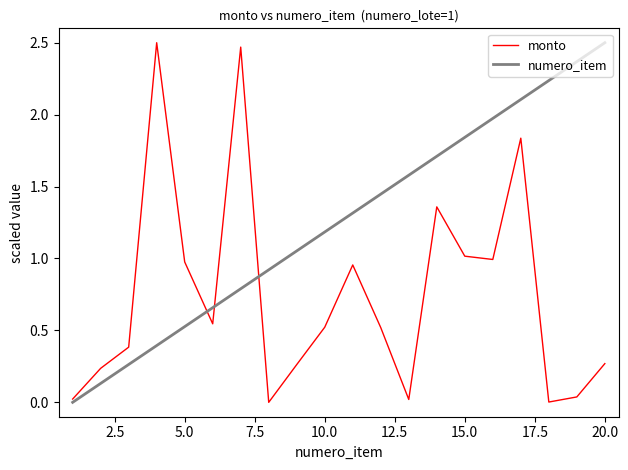

Which series has the largest total across all categories?

numero_item